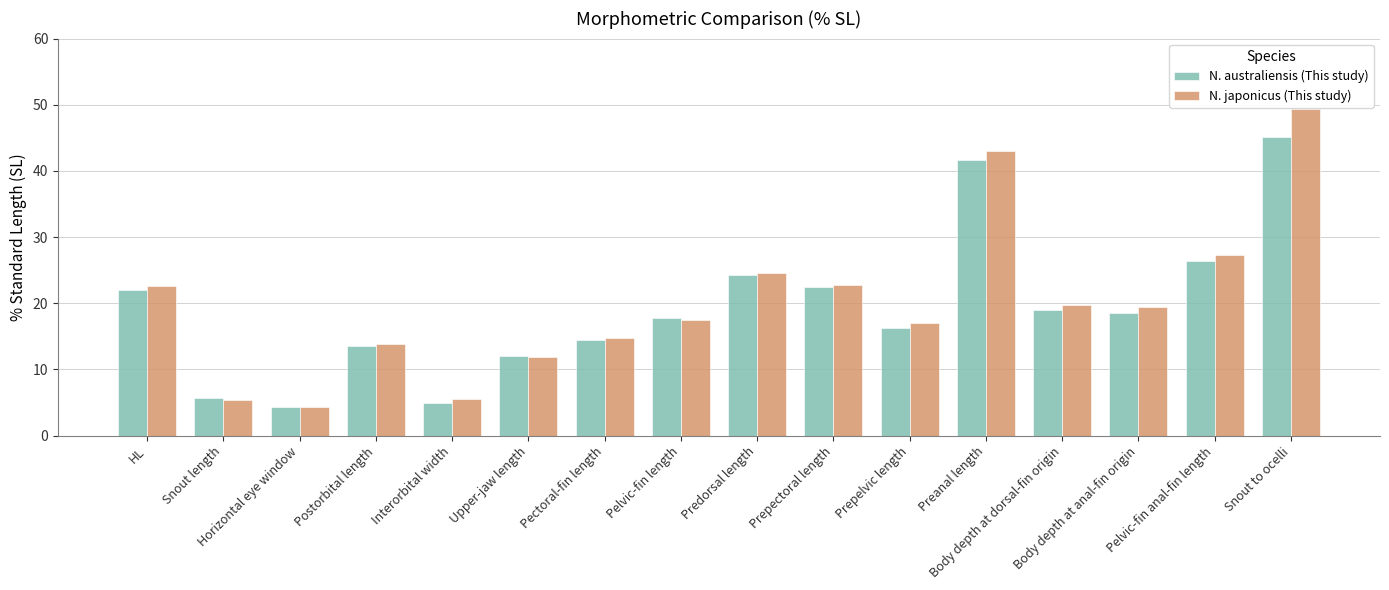

What is the difference between the N. australiensis (This study) values at Pelvic-fin anal-fin length and Prepelvic length?

10.1